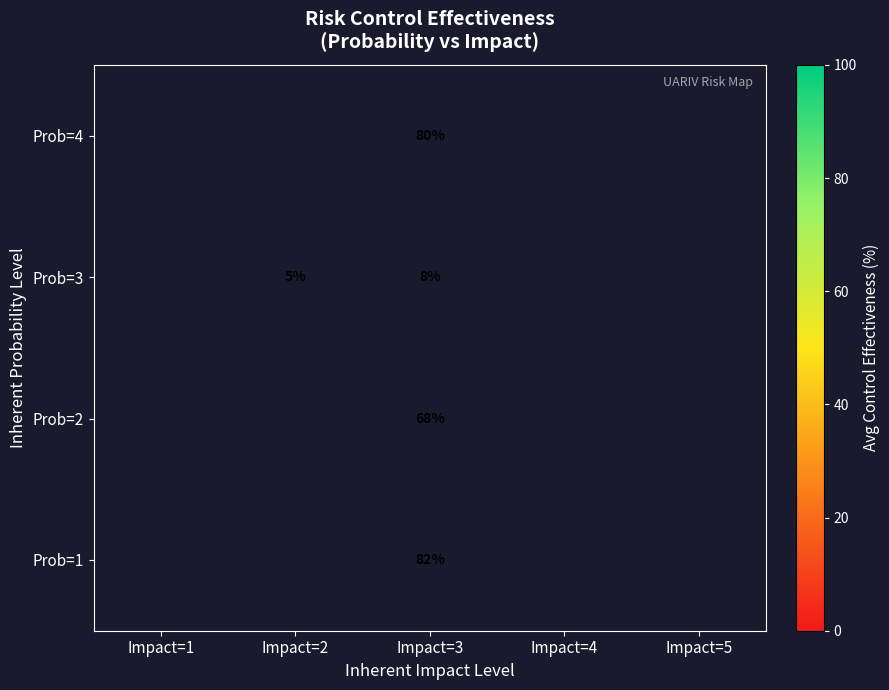

At Impact=3, list the series in order from smallest to largest.

Prob=3, Prob=2, Prob=4, Prob=1